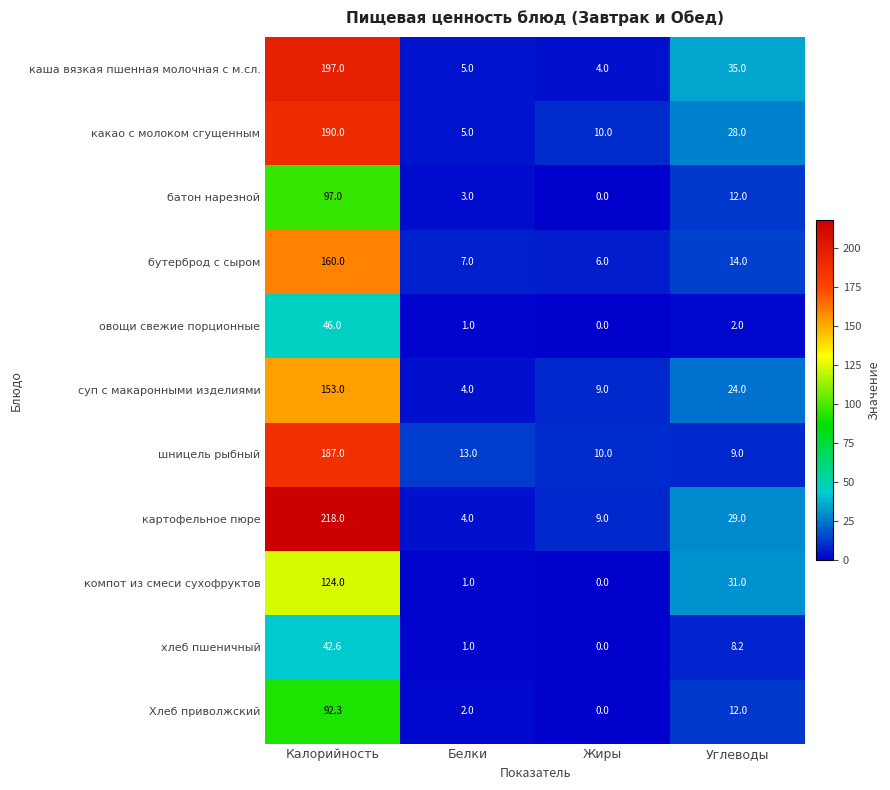

What is the total value across all series at Белки?

46.0